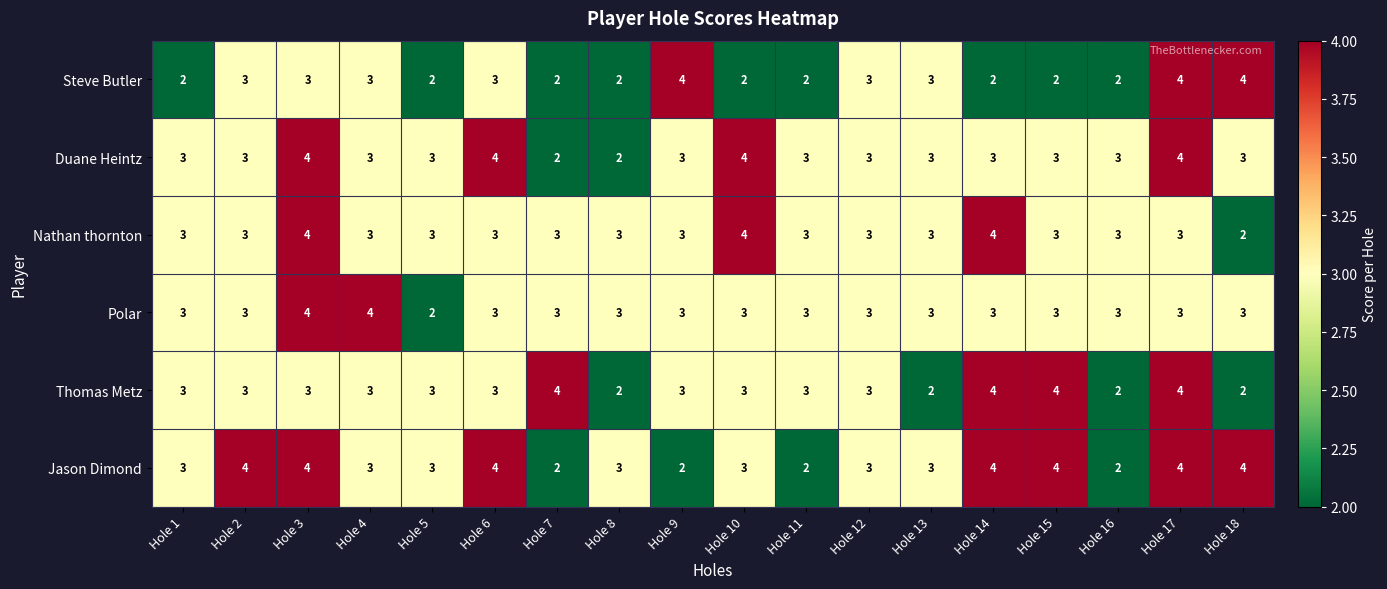

At how many categories does at least one series exceed 2?

18